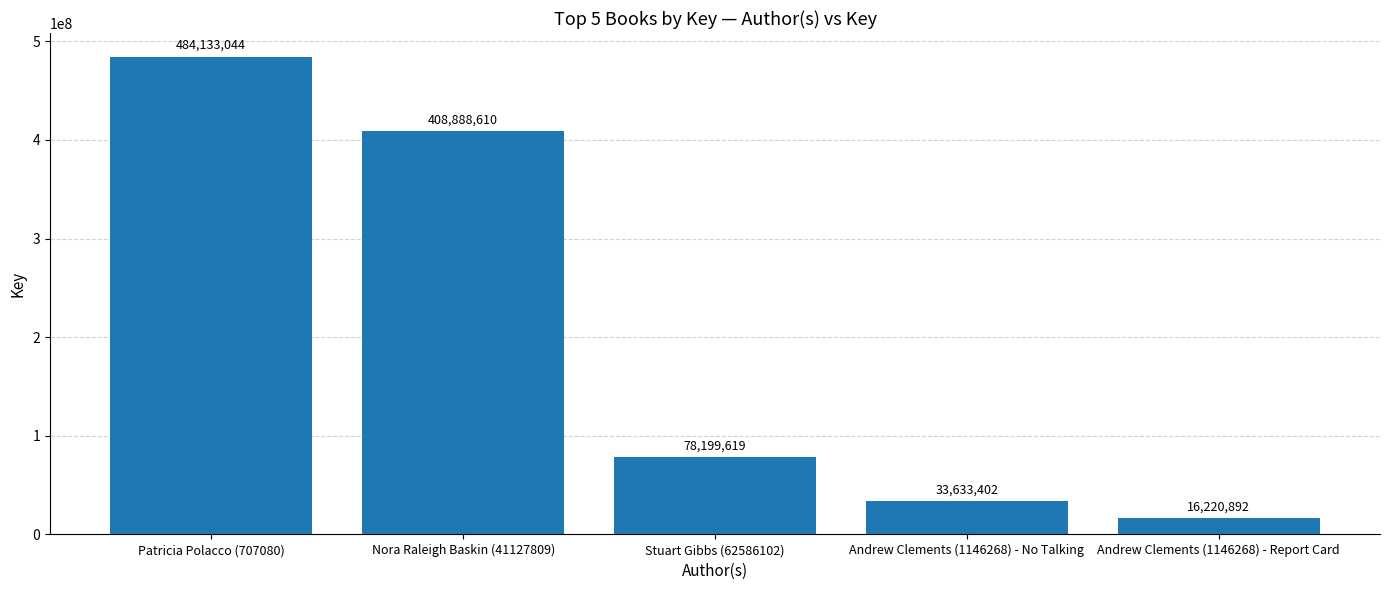

The chart shows a value of 33633402 at Andrew Clements (1146268) - No Talking. True or false?

True